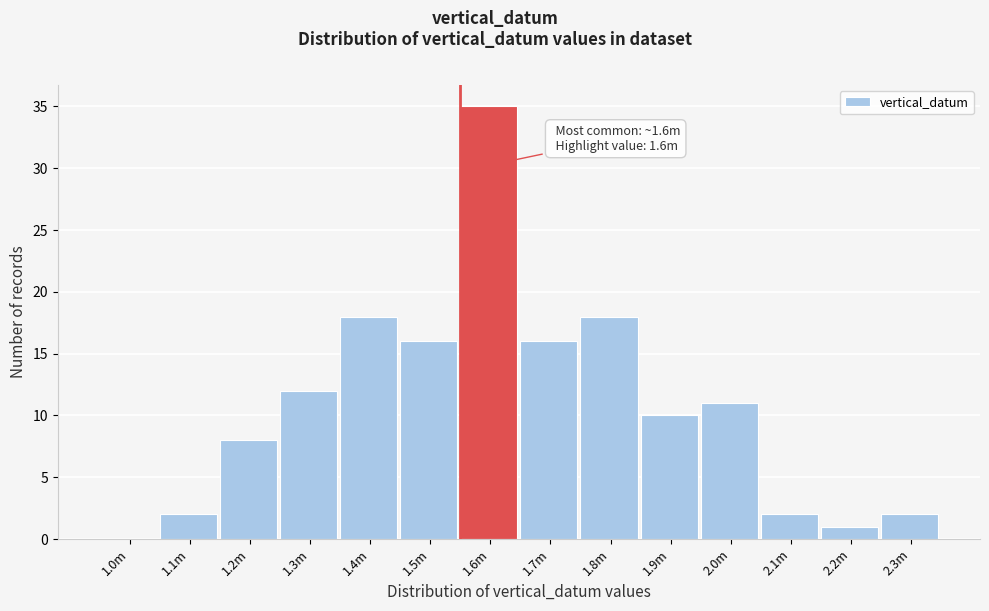

Reading left to right, list all the values displayed in this chart.

1.0m=0	1.1m=2	1.2m=8	1.3m=12	1.4m=18	1.5m=16	1.6m=35	1.7m=16	1.8m=18	1.9m=10	2.0m=11	2.1m=2	2.2m=1	2.3m=2